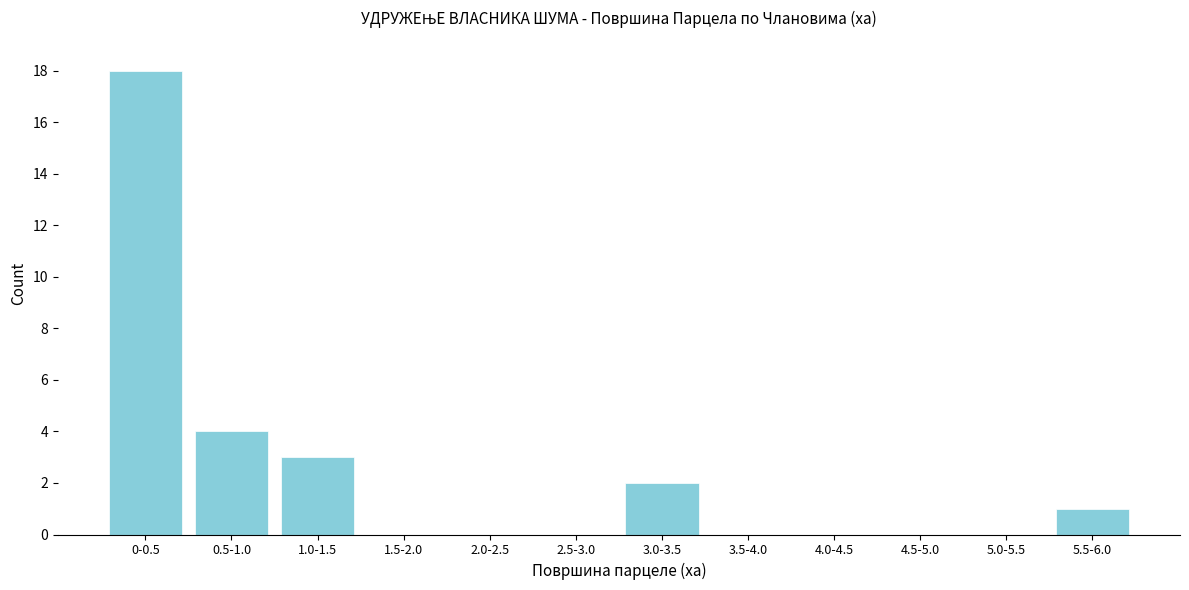

Reading left to right, extract all data points from this chart.

0-0.5=18	0.5-1.0=4	1.0-1.5=3	1.5-2.0=0	2.0-2.5=0	2.5-3.0=0	3.0-3.5=2	3.5-4.0=0	4.0-4.5=0	4.5-5.0=0	5.0-5.5=0	5.5-6.0=1